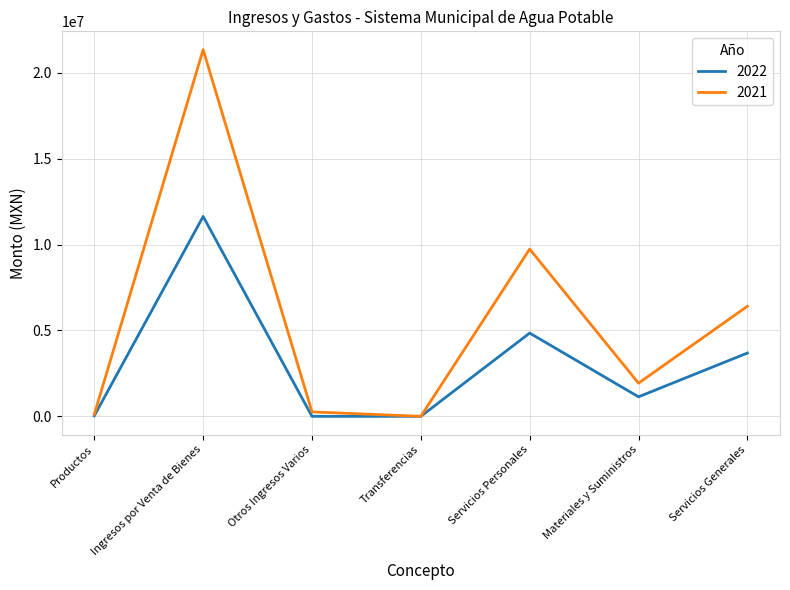

How many lines are shown in the chart?

2